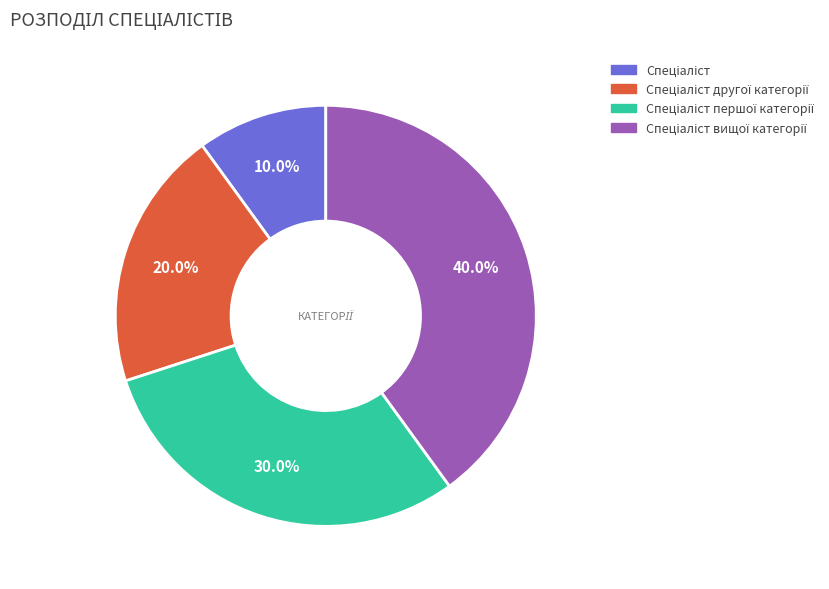

Is there a majority slice in this chart?

No